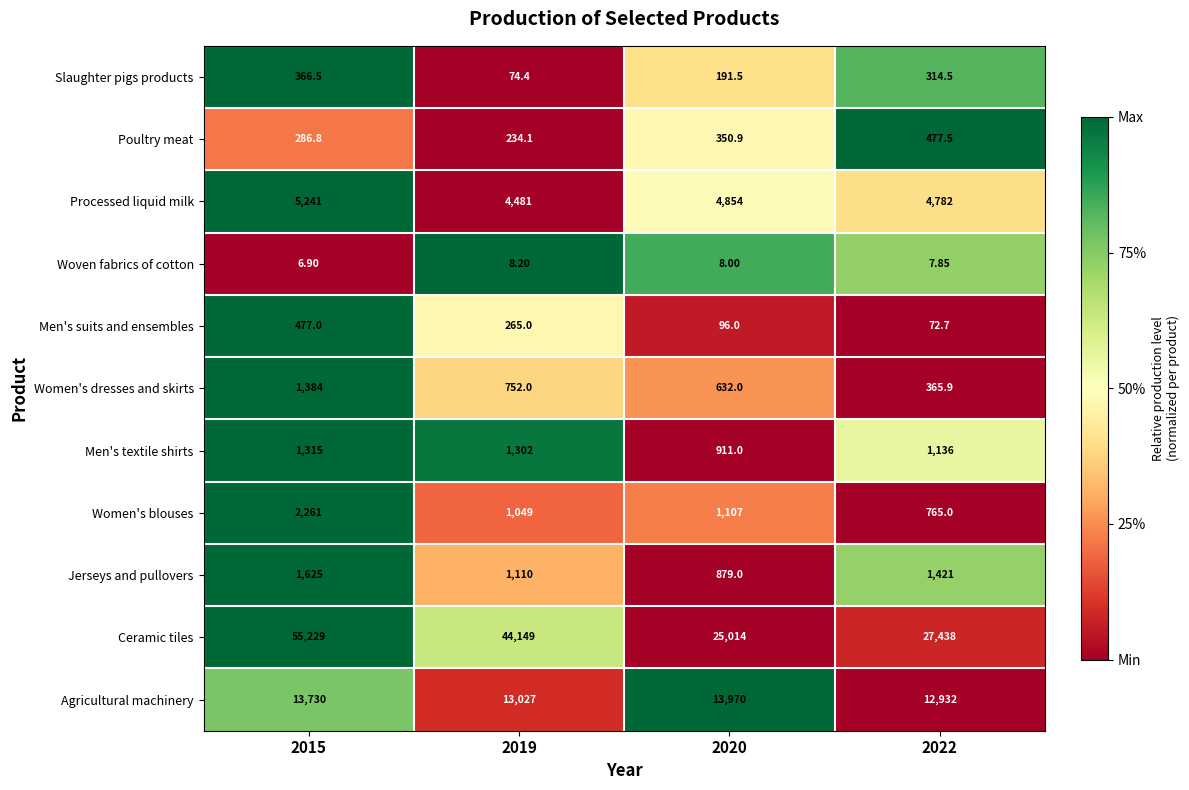

Between 2019 and 2022, which series saw the biggest shift?

Ceramic tiles